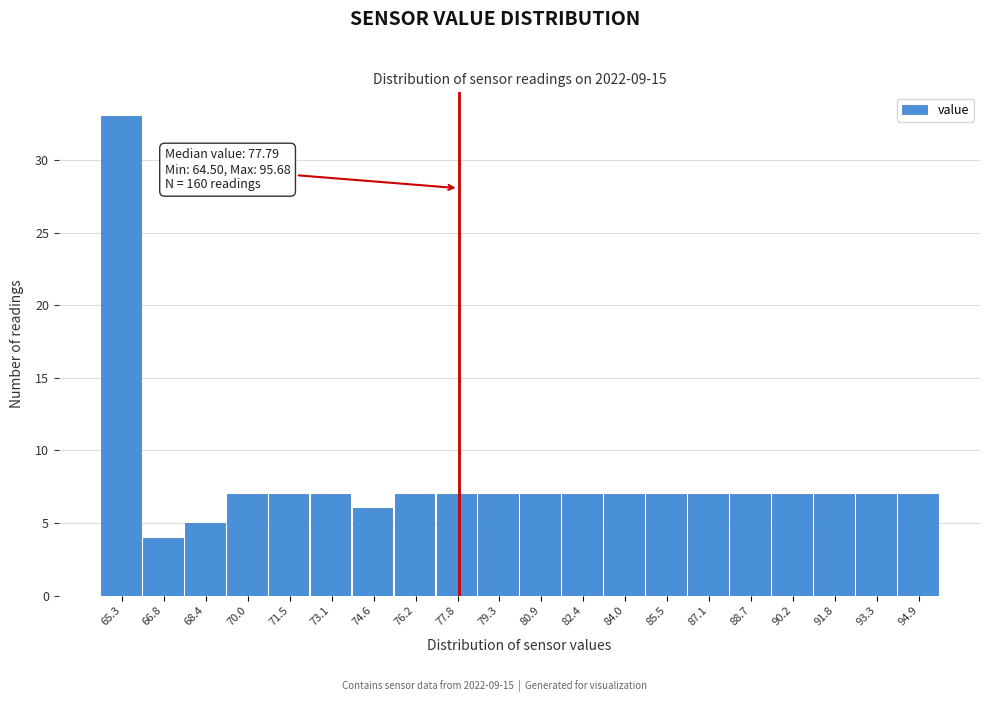

Which range on the x-axis has the tallest bar?

64.6 to 66.0